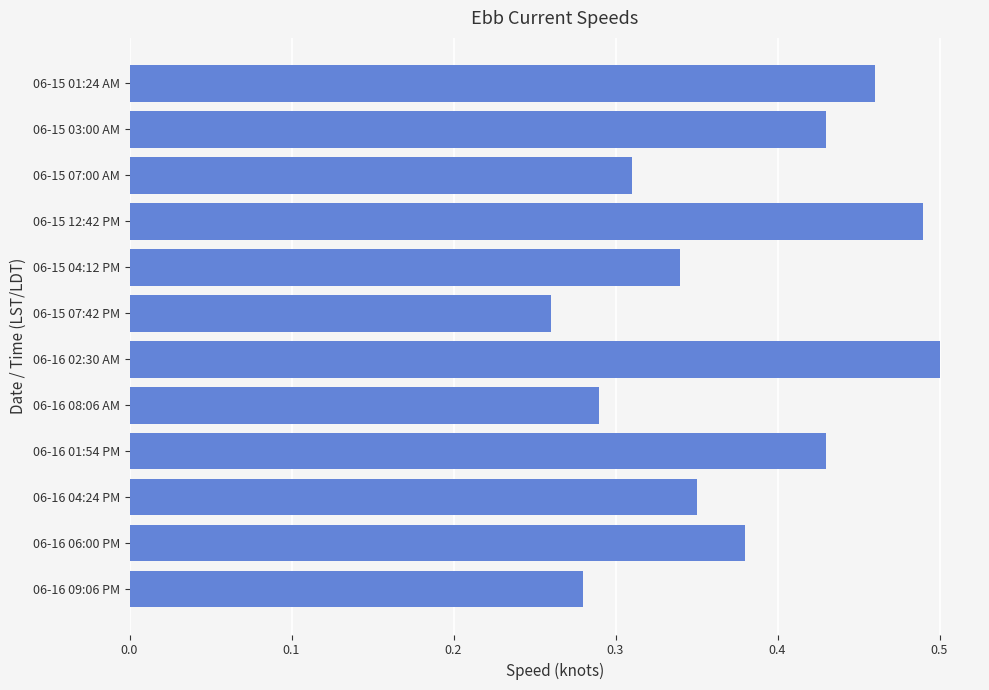

Which category has the lowest value across all series?

06-15 07:42 PM